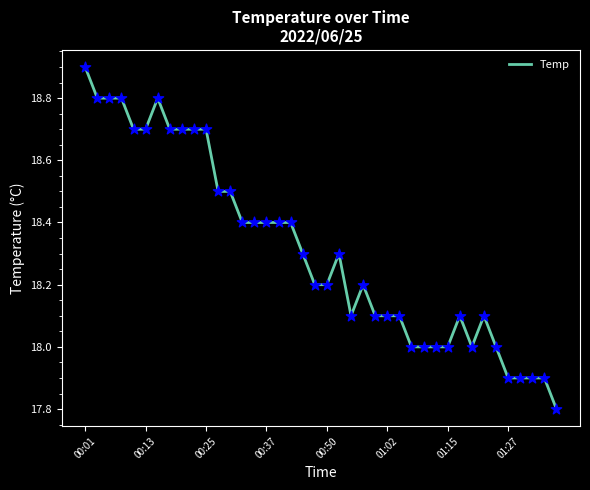

What is the minimum value shown in the chart?

17.8